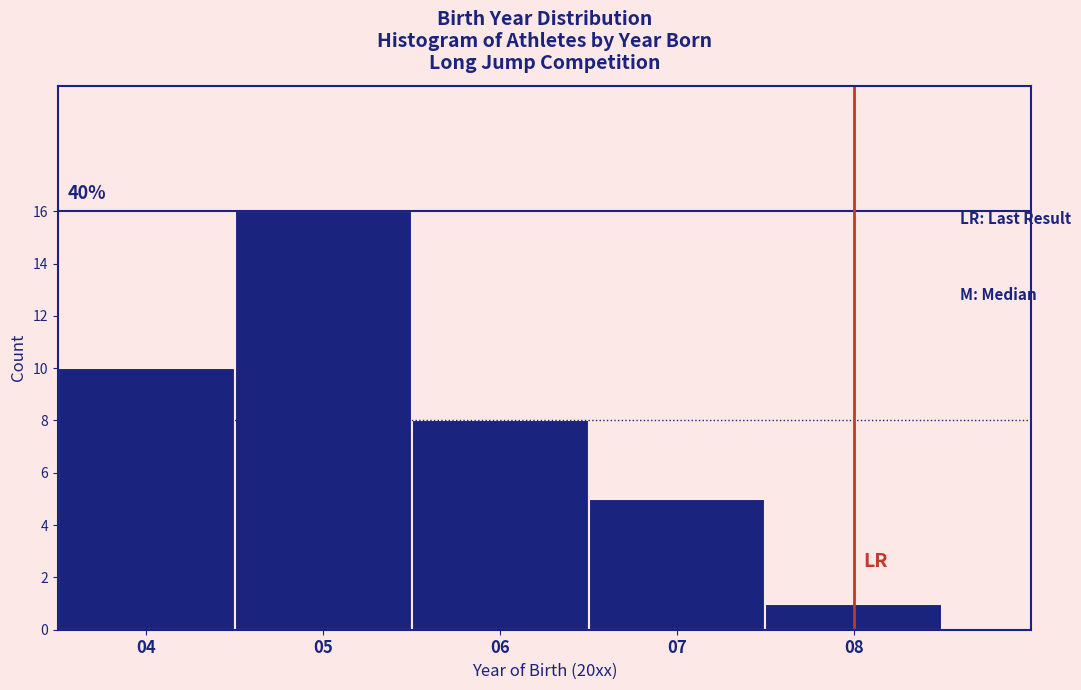

Which range on the x-axis has the tallest bar?

4.5 to 5.5